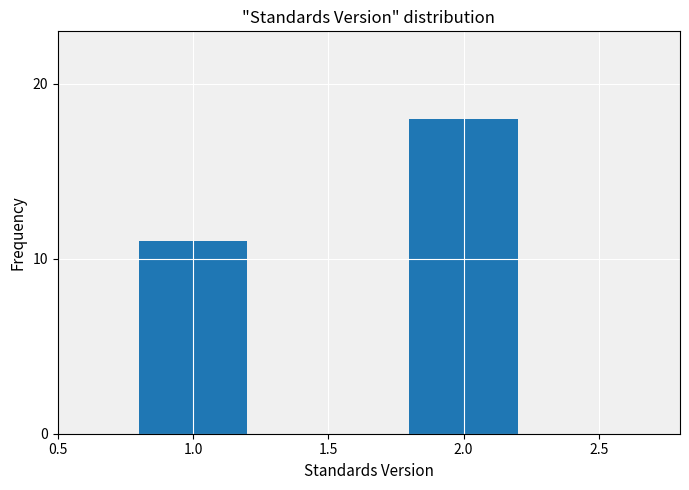

Reading right to left, extract all data points from this chart.

18	11